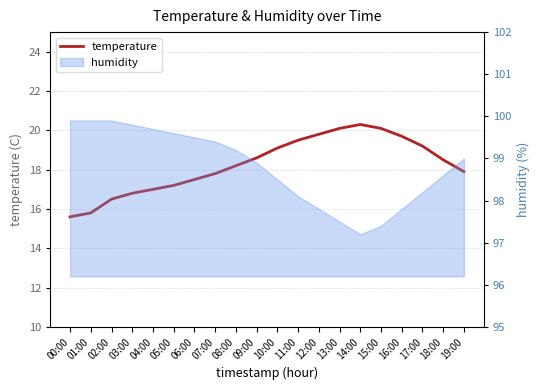

What is the difference between the maximum and minimum values?

4.7